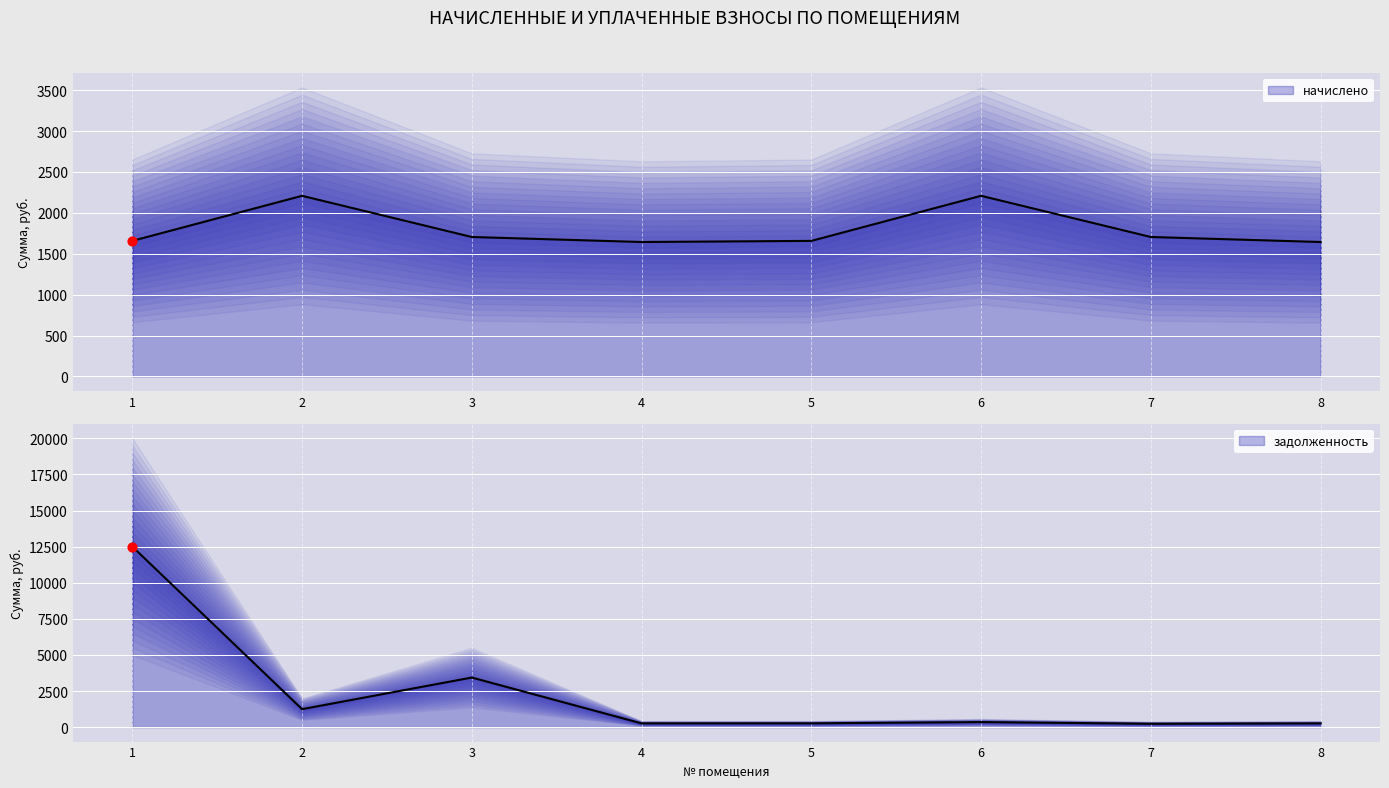

What is the total value across all series at 4?

1904.0